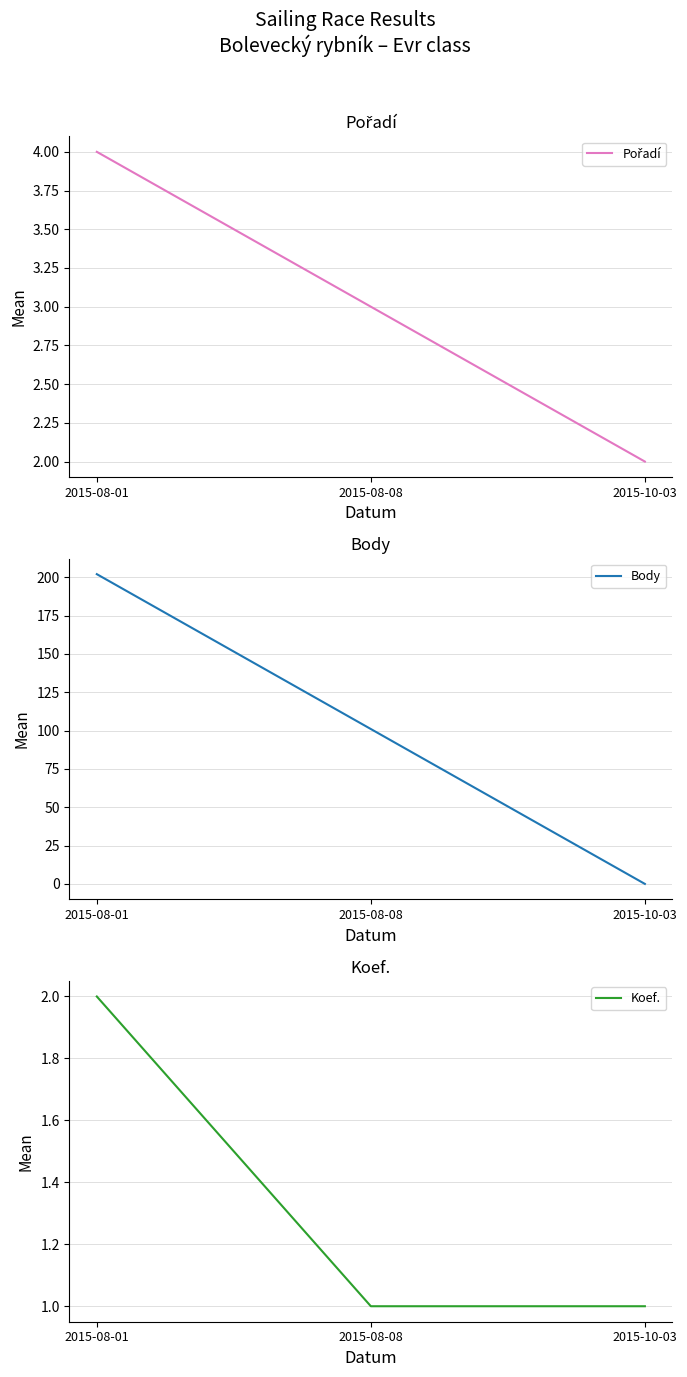

What is the label of the 1st point from the right?

2015-10-03